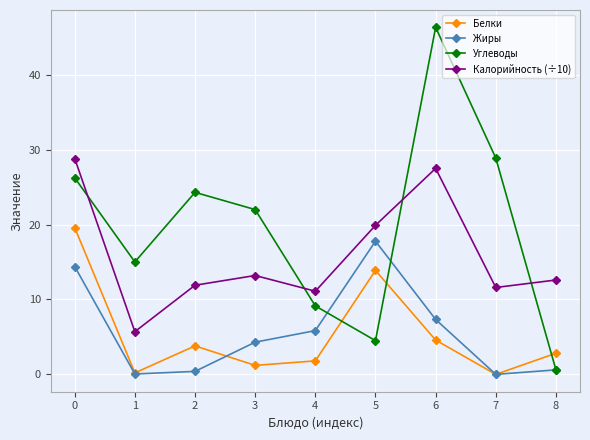

What is the sum of the Белки values at 8 and 2?

6.6